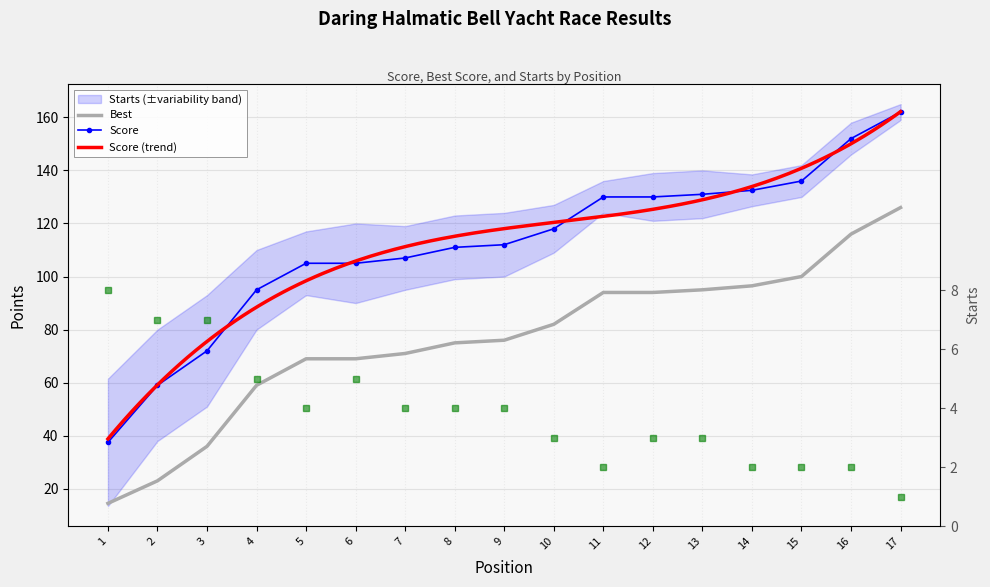

Is this an area chart (filled region under the line)?

No